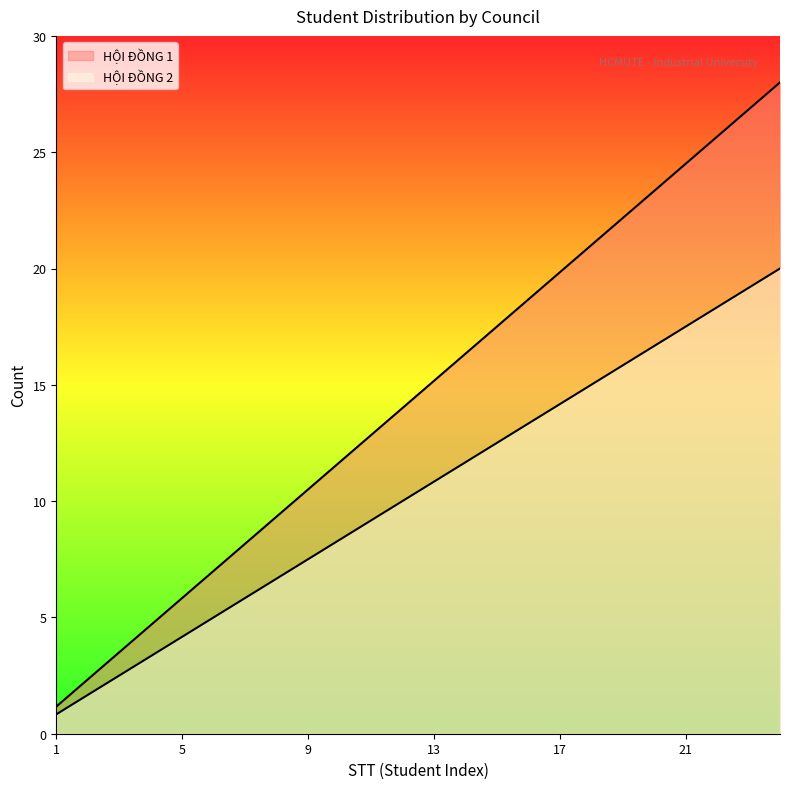

At which category is the sum across all series the highest?

24